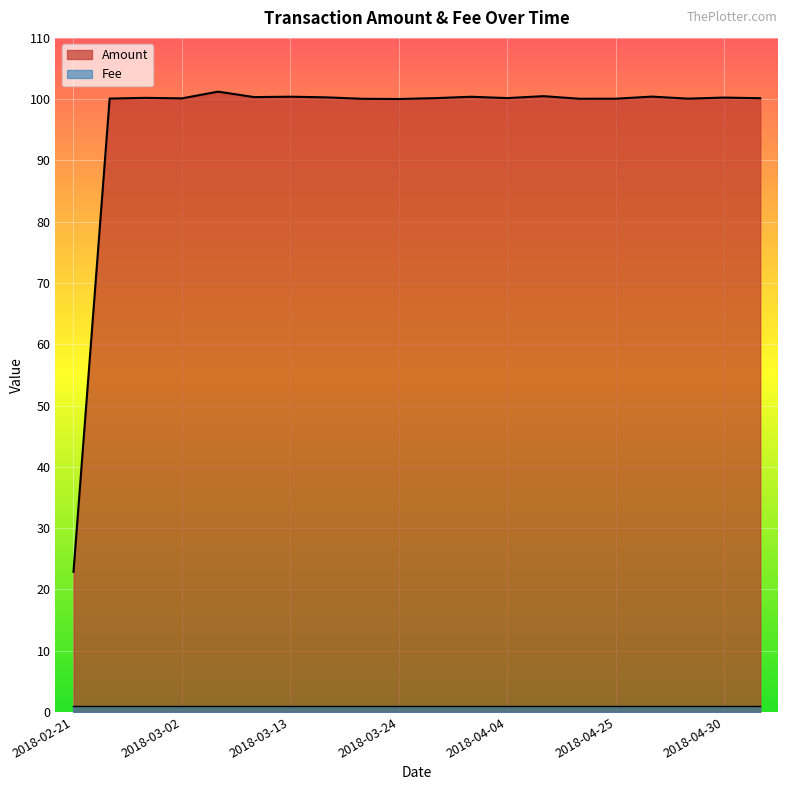

True or false: the data shows 100.0 at 2018-03-24.

True